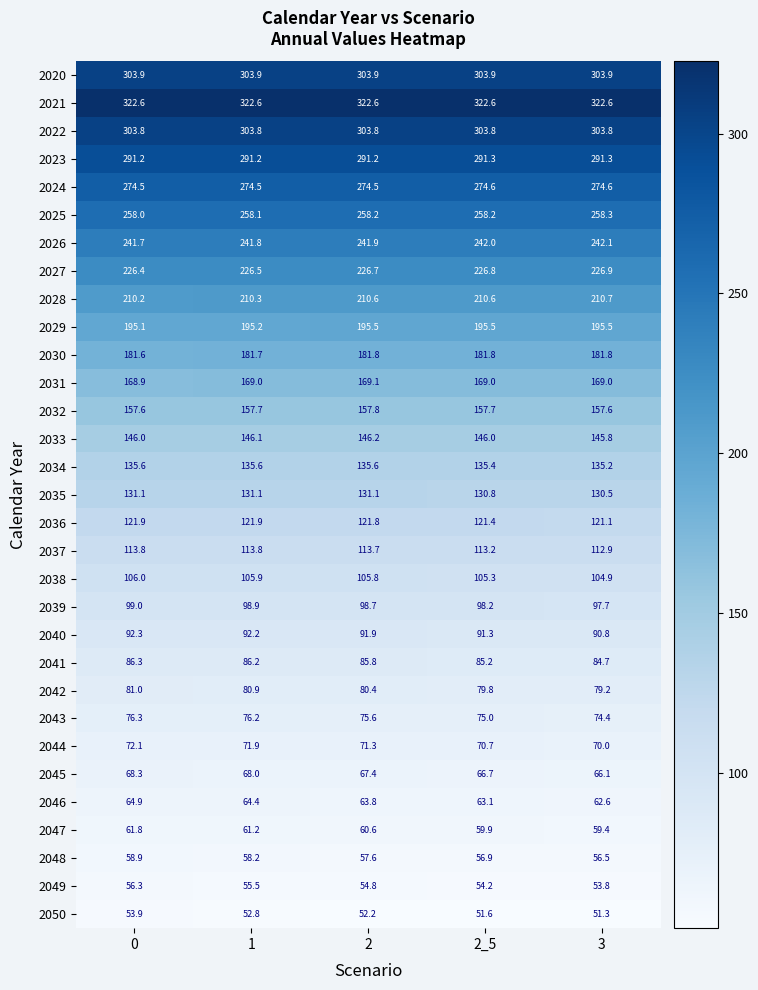

Which category has the lowest value across all series?

3